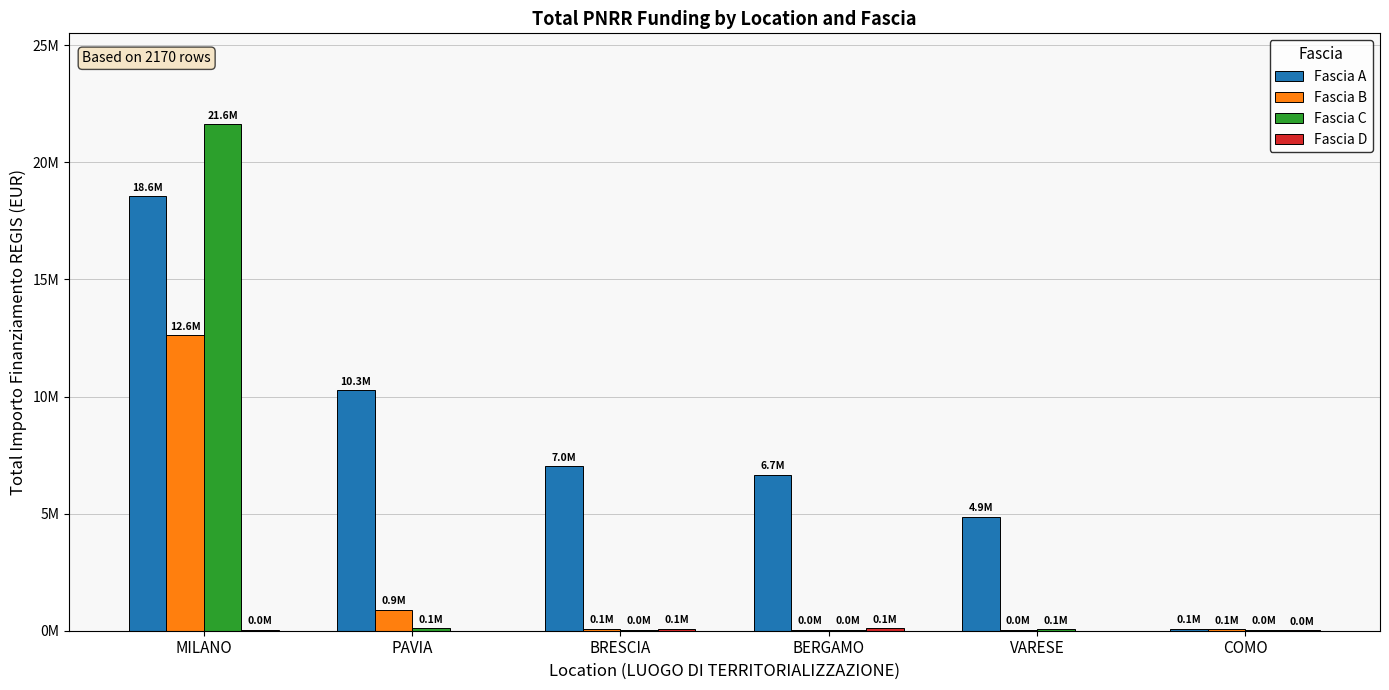

What is the greatest value displayed?

21615132.0